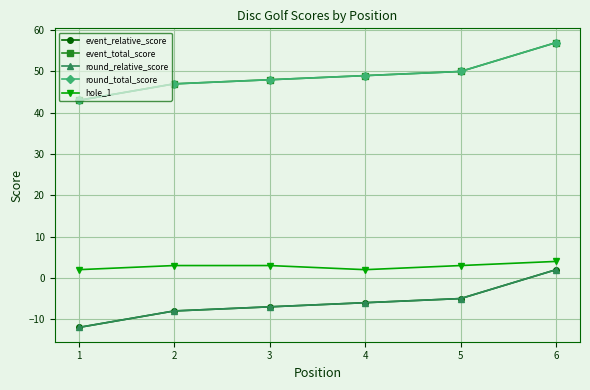

At which category does the chart reach its peak across all series?

6